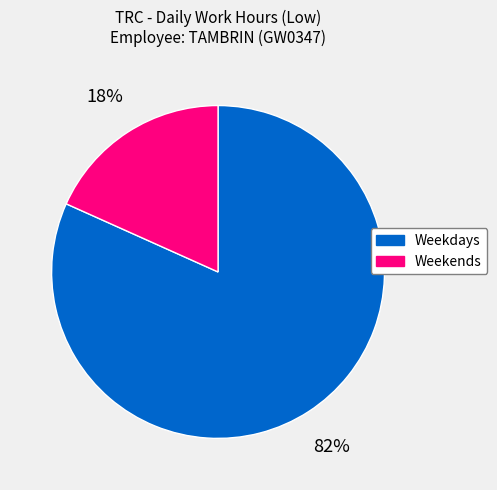

What percentage is the Weekdays slice, to the nearest percent?

82%